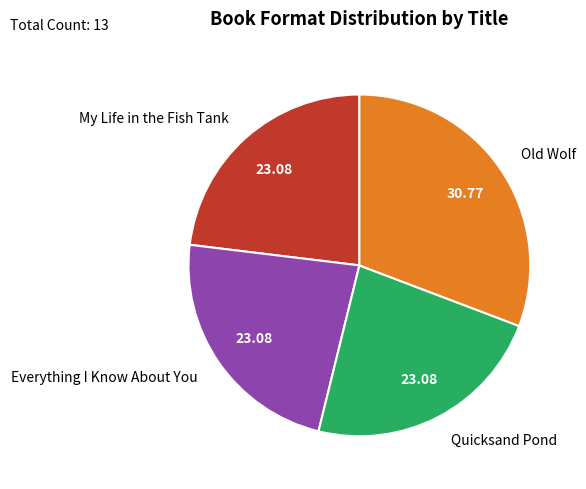

Is there a majority slice in this chart?

No